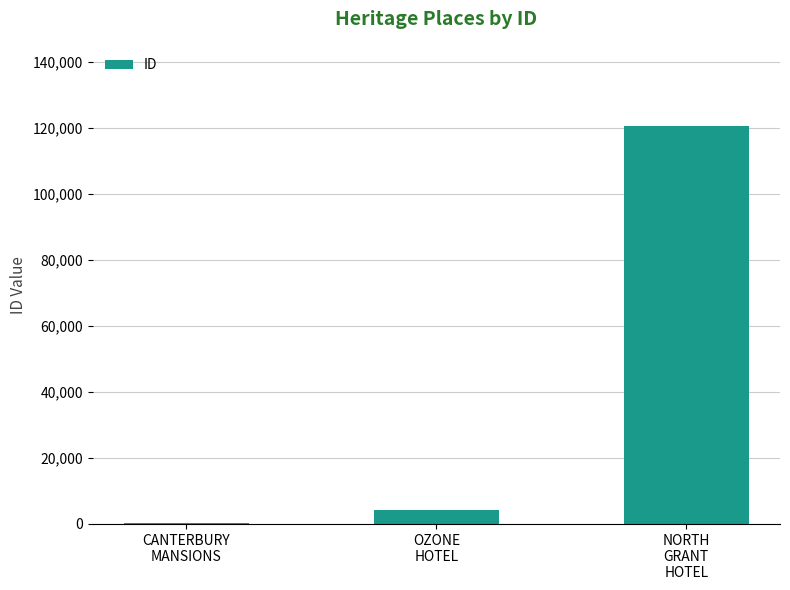

How many categories are shown in the chart?

3